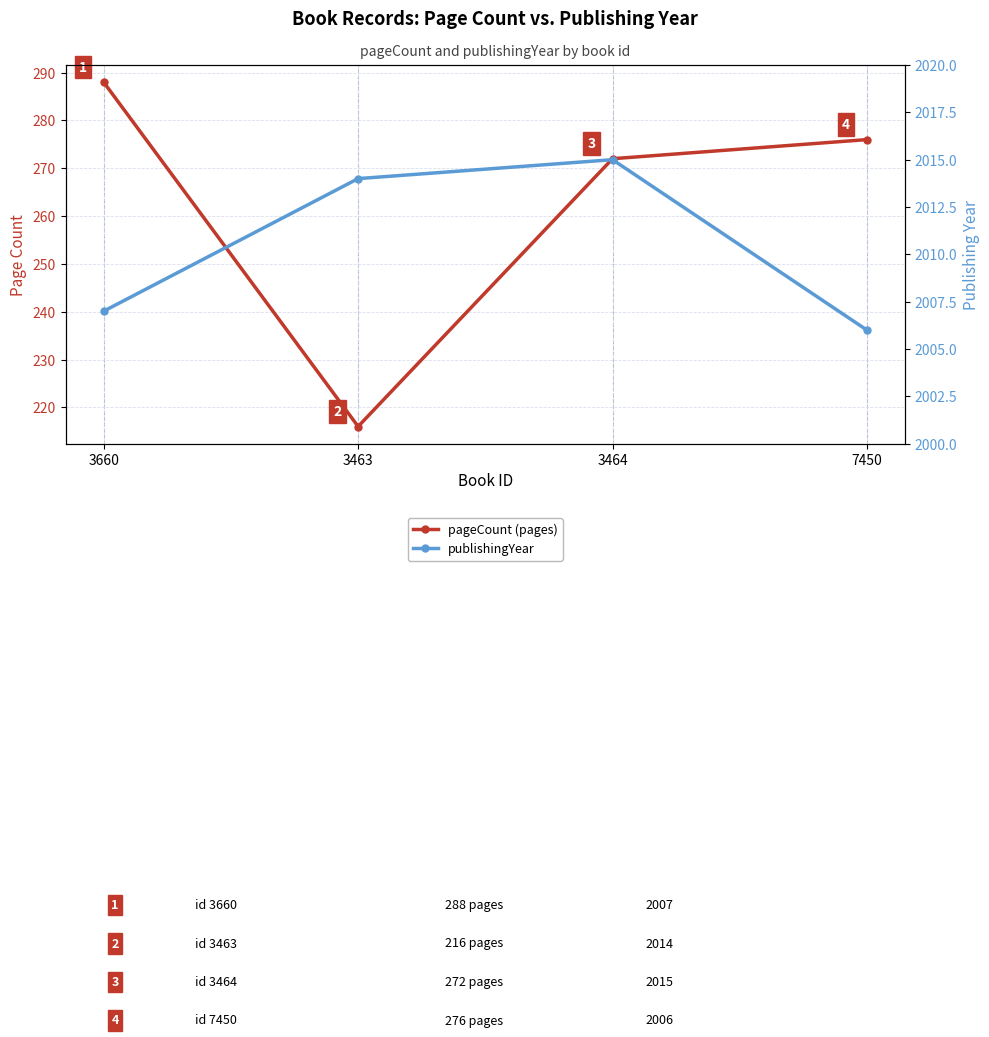

Where is the first local minimum for pageCount?

3463